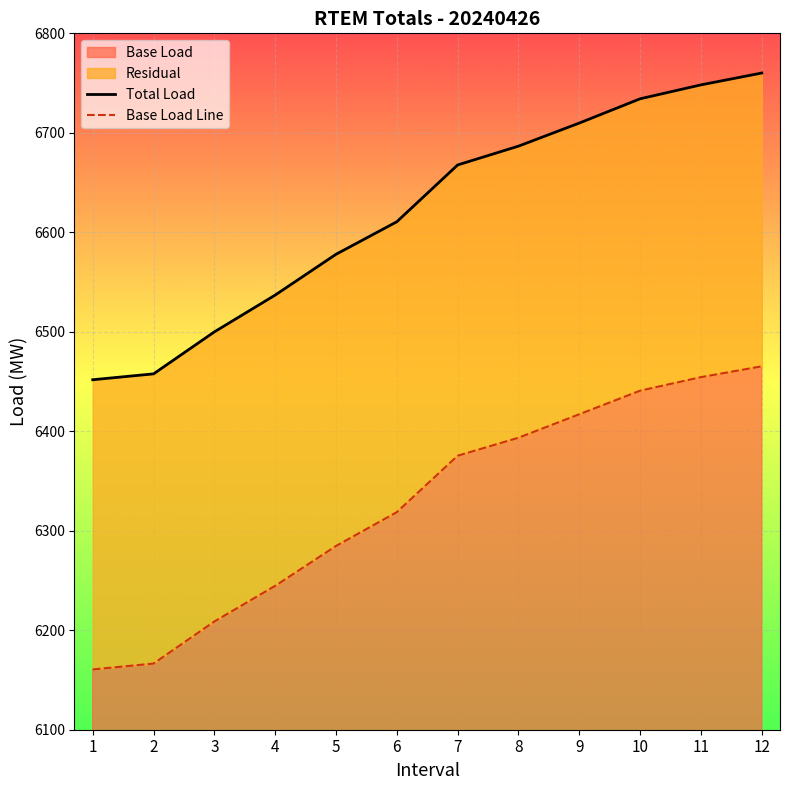

Reading left to right, transcribe all the data shown in this chart.

Total Load: 6451.8	6457.7	6499.9	6536.9	6577.9	6610.6	6667.7	6686.6	6709.8	6734.2	6748.2	6760.1
Base Load Line: 6160.6	6166.5	6208.8	6244.6	6284.7	6318.7	6375.4	6393.5	6417.1	6440.8	6454.4	6465.3